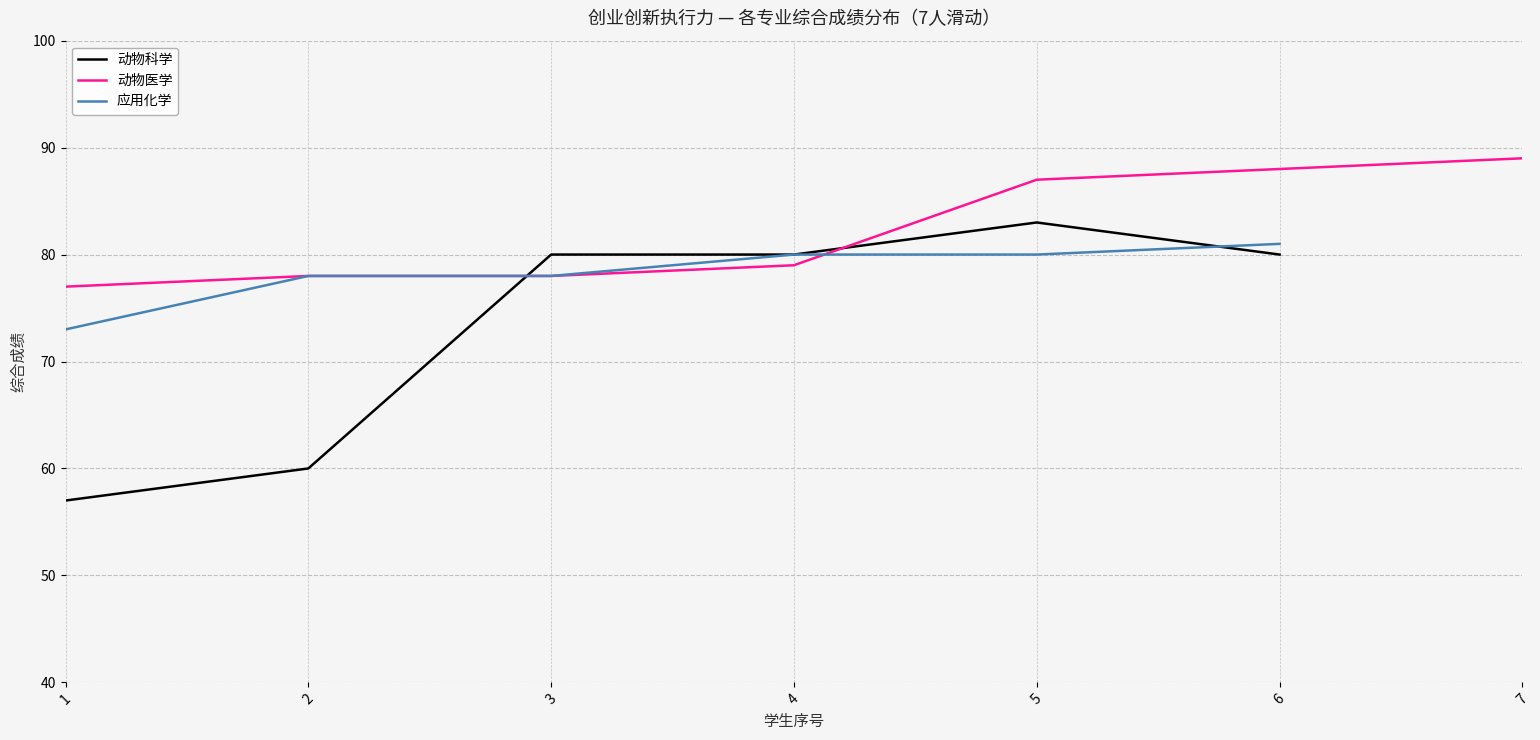

True or false: 应用化学 has more than 2 points higher than both neighbors.

False